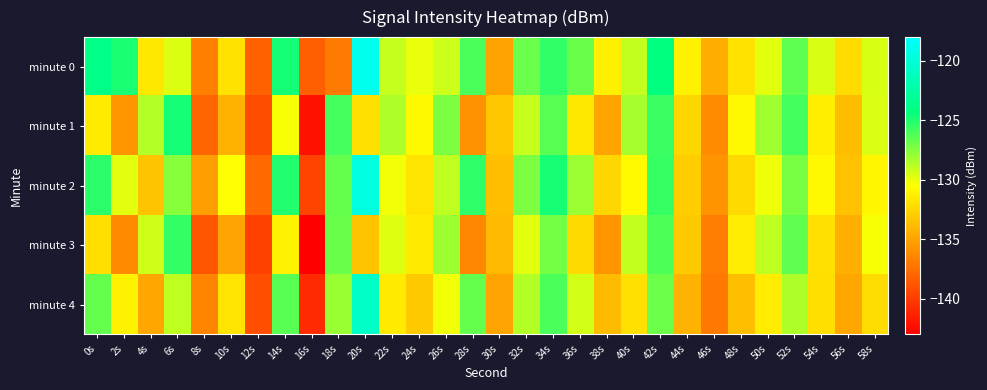

Rank the series at 22s from lowest to highest value.

minute 4, minute 2, minute 3, minute 0, minute 1